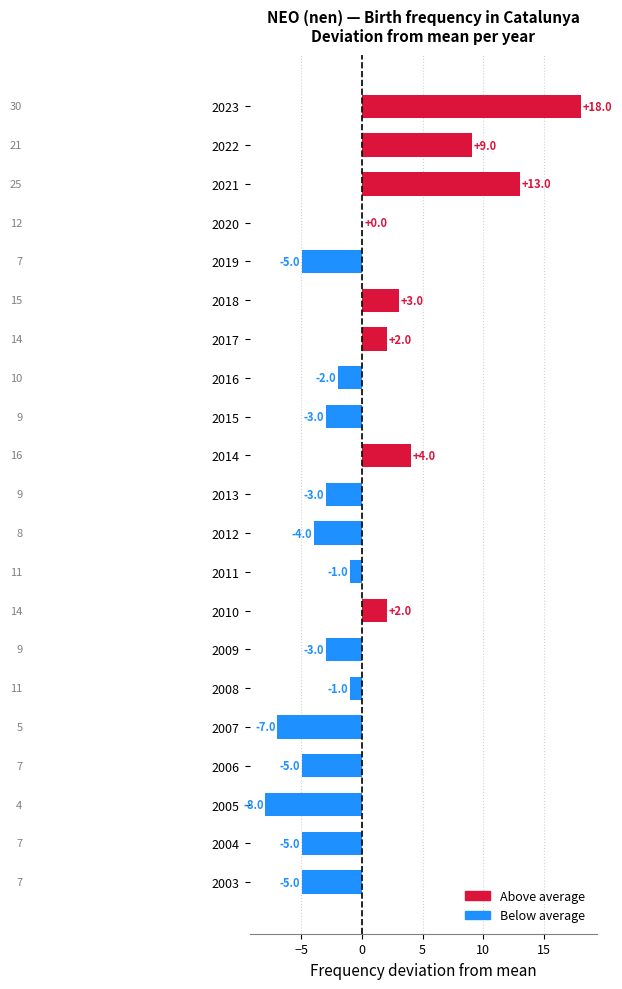

What is the change in value from 2023 to 2005?

-26.0